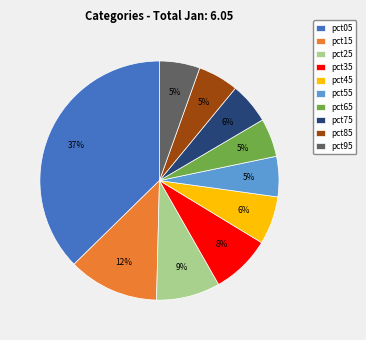

What is the largest slice in the pie chart?

pct05